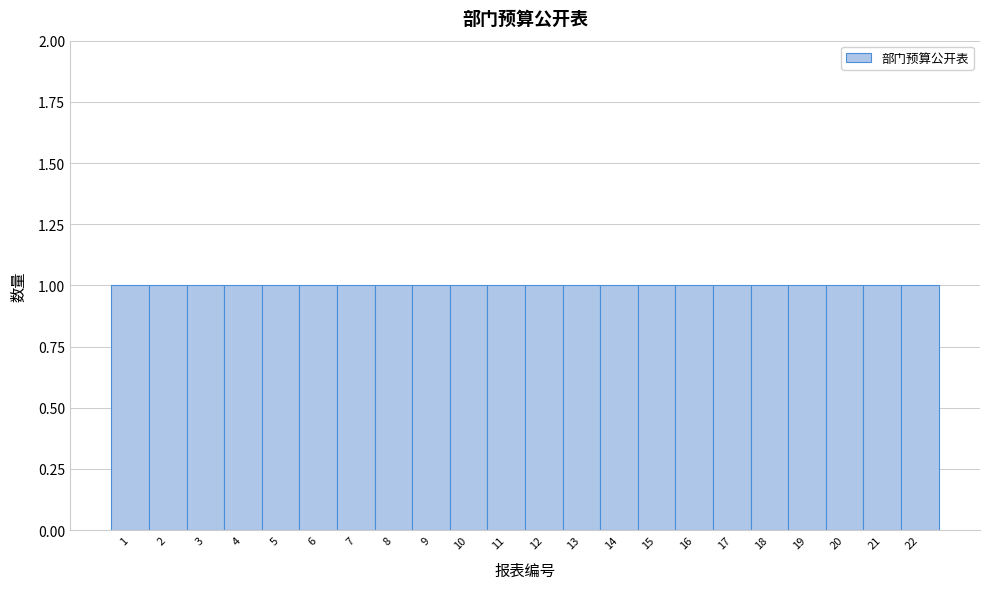

Reading left to right, transcribe this chart: for each bar, give the range it covers on the x-axis and its height. The values are not printed on the chart, so give them approximately, as read against the axis.

0.5 to 1.5: 1
1.5 to 2.5: 1
2.5 to 3.5: 1
3.5 to 4.5: 1
4.5 to 5.5: 1
5.5 to 6.5: 1
6.5 to 7.5: 1
7.5 to 8.5: 1
8.5 to 9.5: 1
9.5 to 10.5: 1
10.5 to 11.5: 1
11.5 to 12.5: 1
12.5 to 13.5: 1
13.5 to 14.5: 1
14.5 to 15.5: 1
15.5 to 16.5: 1
16.5 to 17.5: 1
17.5 to 18.5: 1
18.5 to 19.5: 1
19.5 to 20.5: 1
20.5 to 21.5: 1
21.5 to 22.5: 1